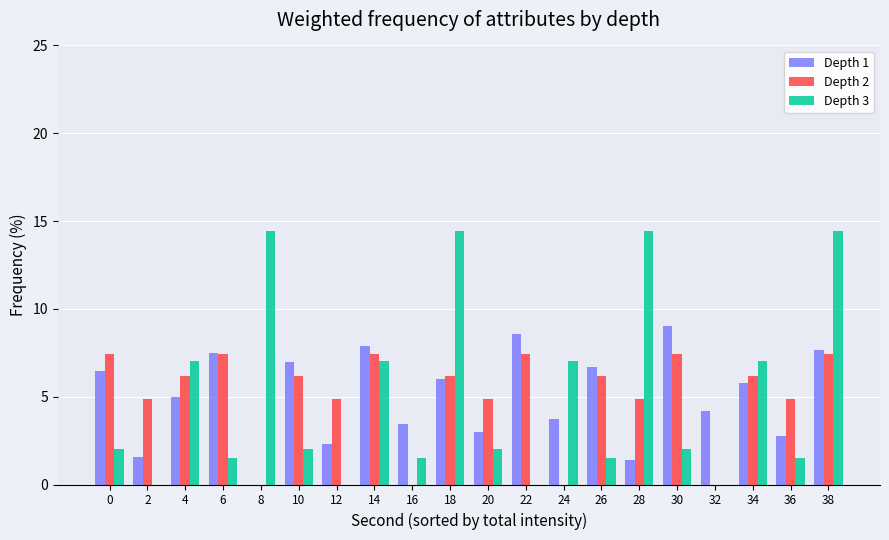

At which category is the sum across all series the highest?

38